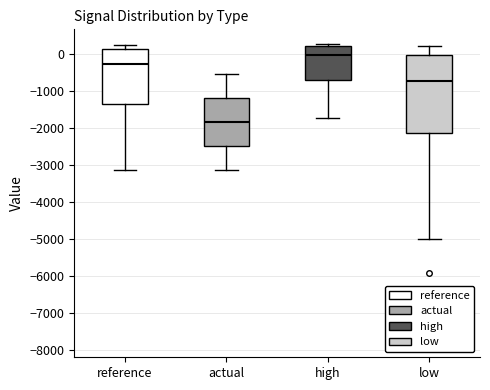

Reading left to right, transcribe this box plot: for each box, give where its median line is, the range the box spans, and where its two whiskers end, as read against the y-axis. The values are not printed on the chart, so give them approximately, as read against the axis.

reference: median -300, box -1400 to 100, whiskers -3100 to 200
actual: median -1800, box -2500 to -1200, whiskers -3100 to -500
high: median 0, box -700 to 200, whiskers -1700 to 300
low: median -700, box -2100 to 0, whiskers -5000 to 200